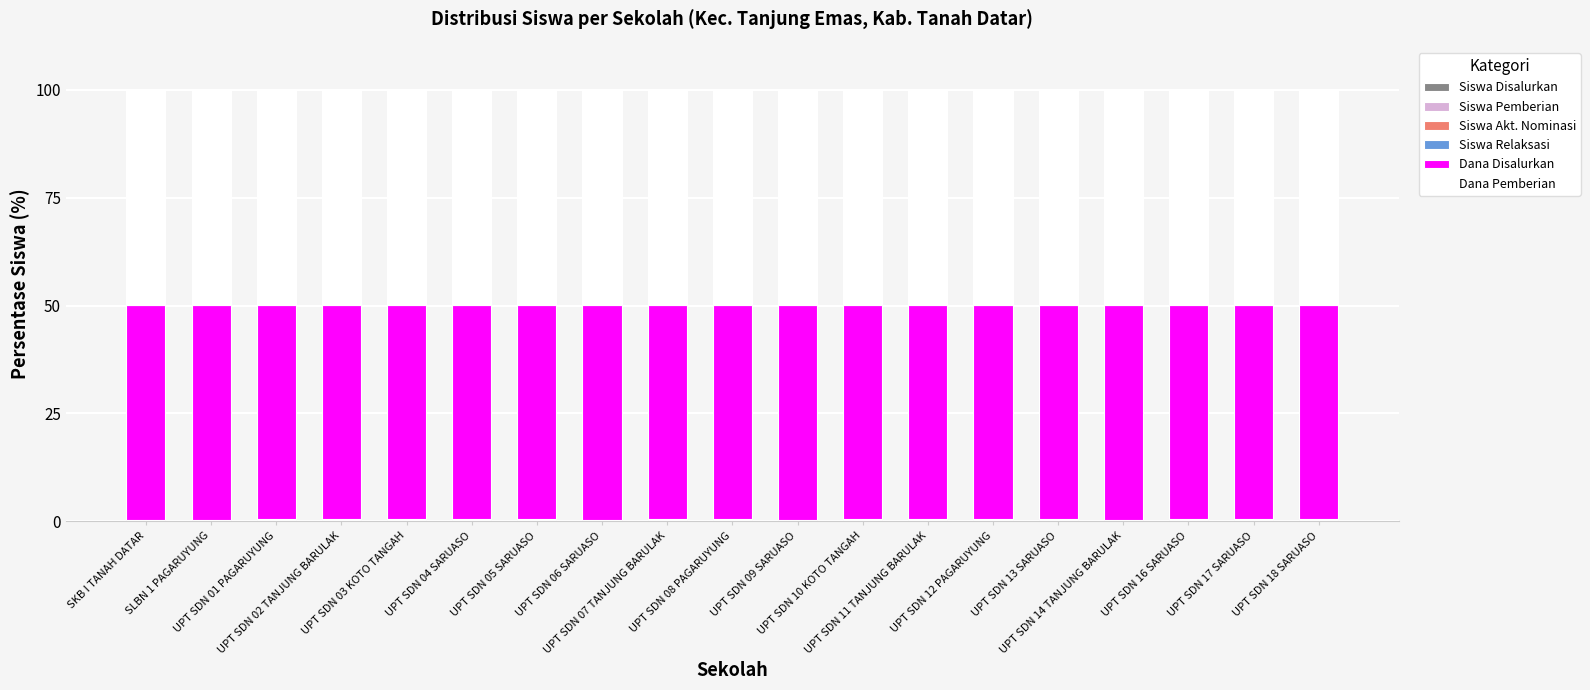

Are the bars horizontal?

No